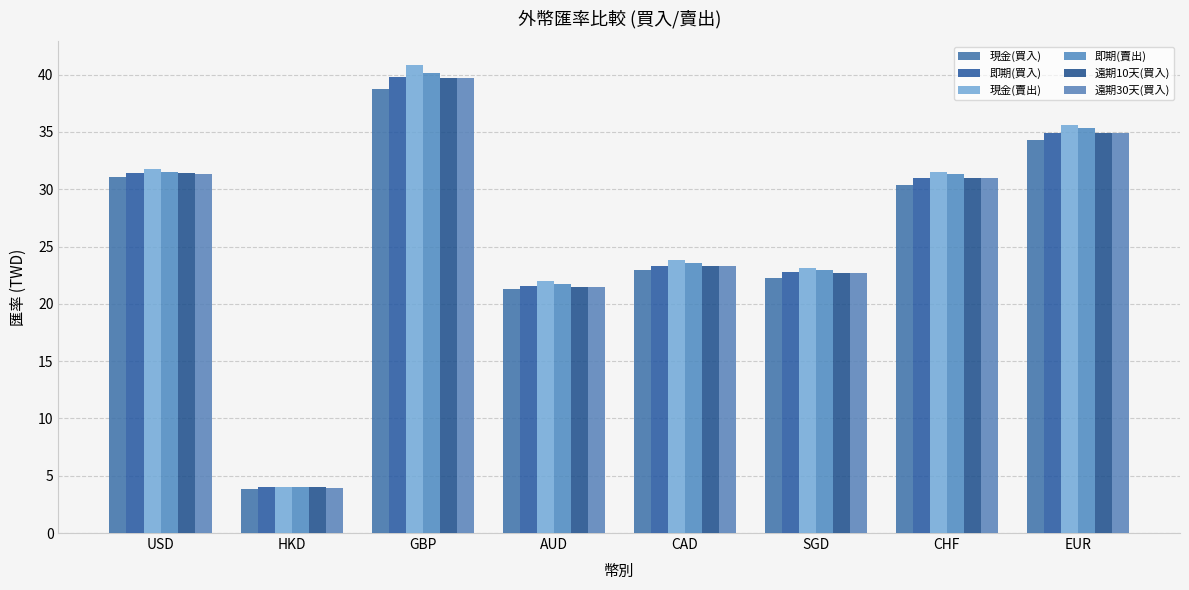

What are all the series names shown in the legend?

現金(買入), 即期(買入), 現金(賣出), 即期(賣出), 遠期10天(買入), 遠期30天(買入)